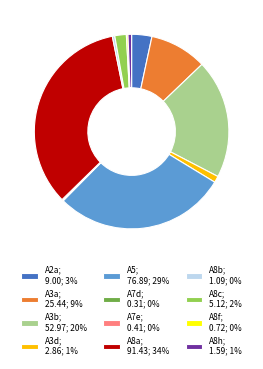

Which slice is the largest?

A8a